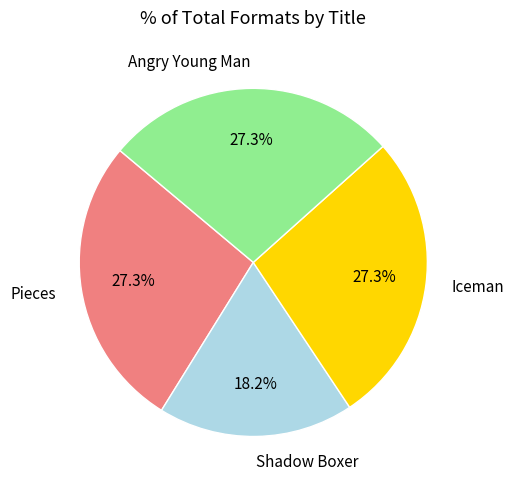

To the nearest percent, what is the difference between the Iceman and Shadow Boxer slice percentages?

9%